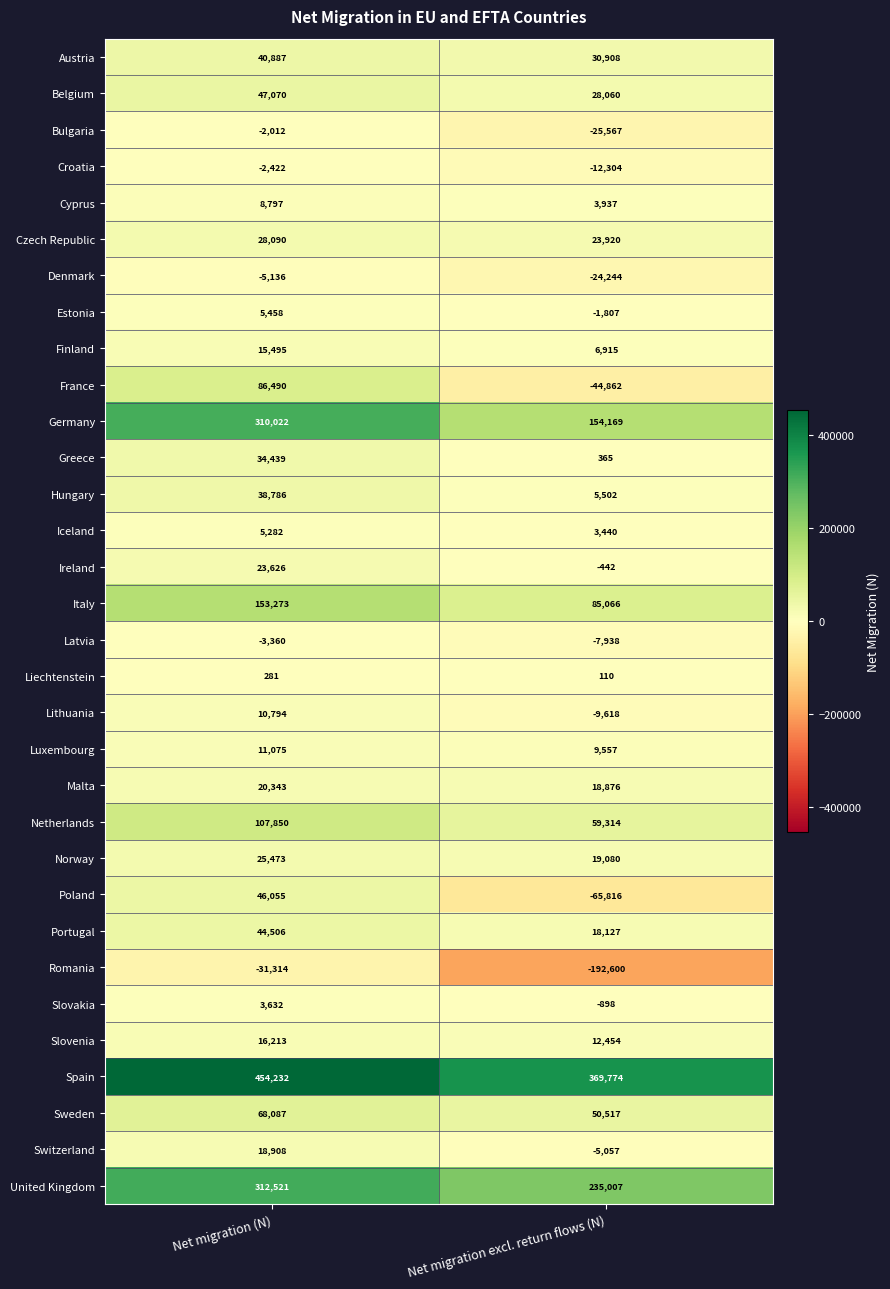

At Net migration excl. return flows (N), list the series in order from smallest to largest.

Romania, Poland, France, Bulgaria, Denmark, Croatia, Lithuania, Latvia, Switzerland, Estonia, Slovakia, Ireland, Liechtenstein, Greece, Iceland, Cyprus, Hungary, Finland, Luxembourg, Slovenia, Portugal, Malta, Norway, Czech Republic, Belgium, Austria, Sweden, Netherlands, Italy, Germany, United Kingdom, Spain